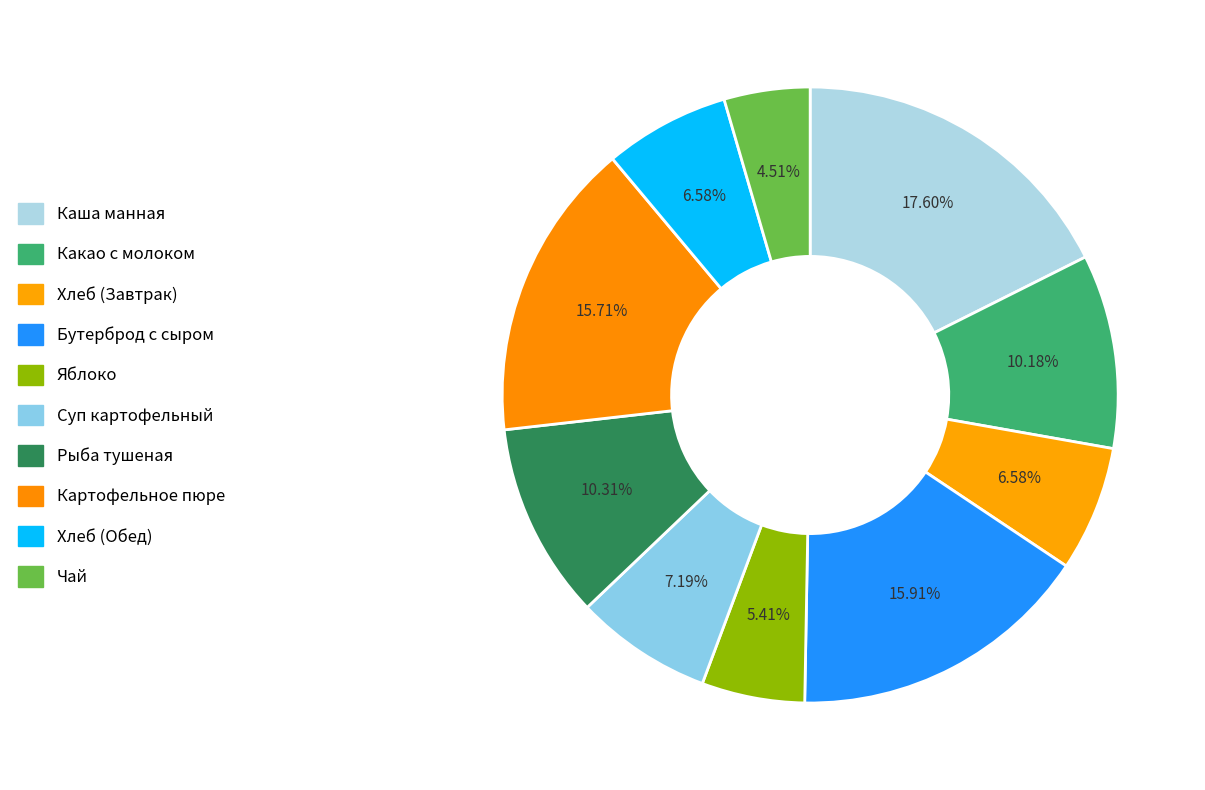

Count the number of slices in the pie.

10